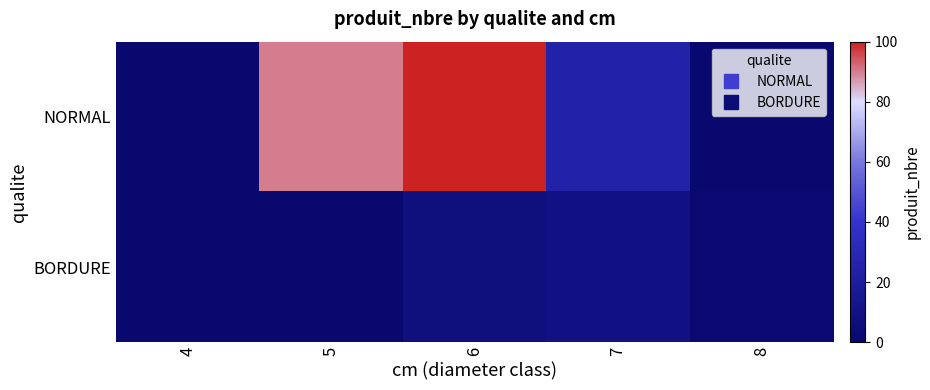

How many series are shown in this chart?

2